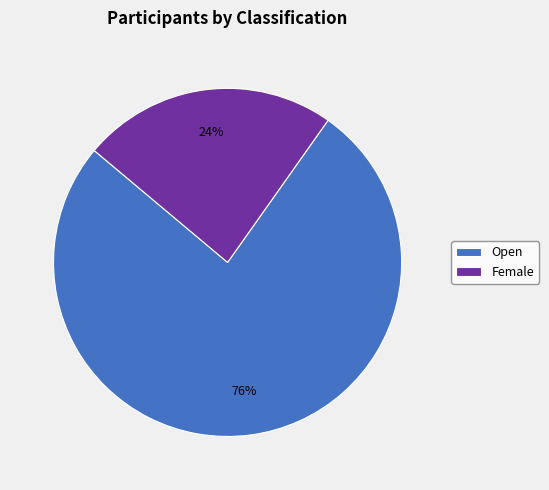

How many slices are in this pie chart?

2